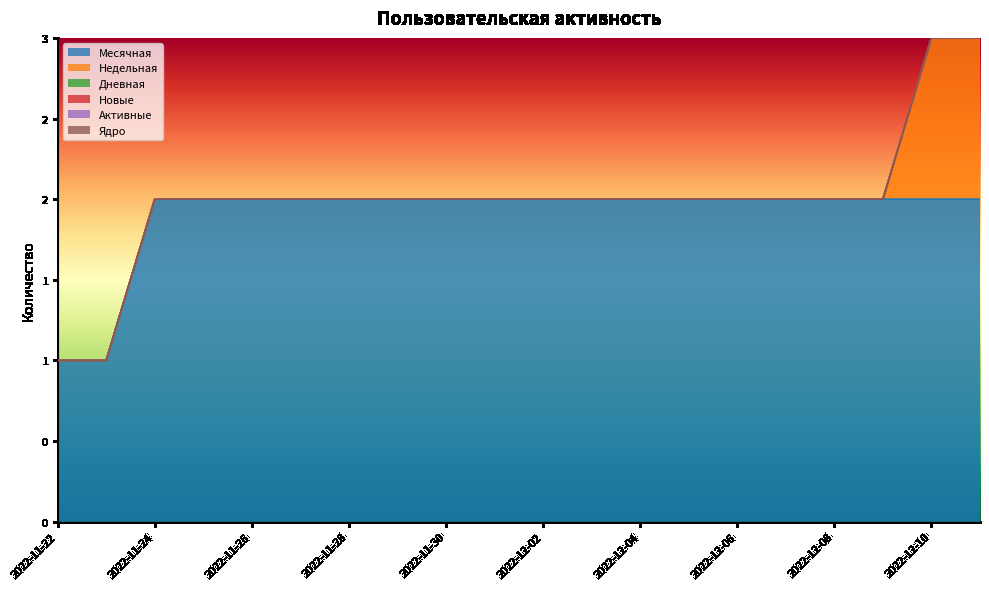

At which category is the sum across all series the highest?

2022-12-10